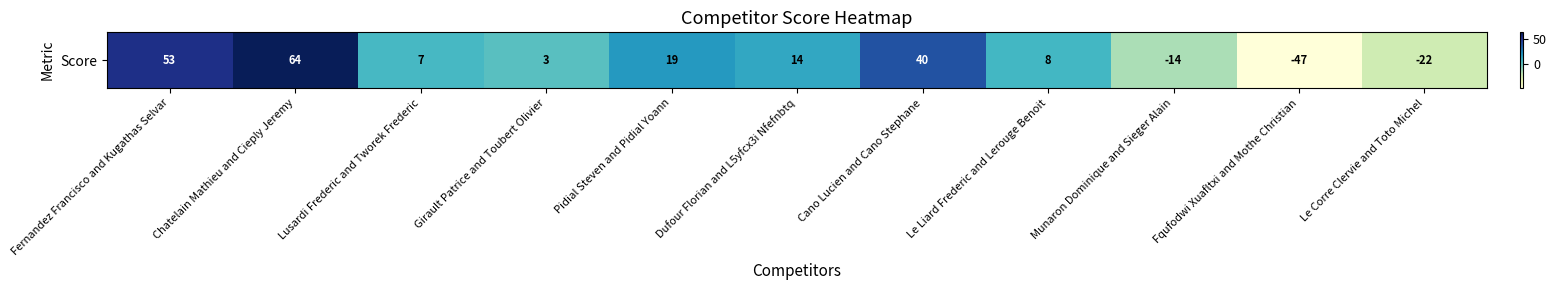

What is the difference between the maximum and minimum values?

111